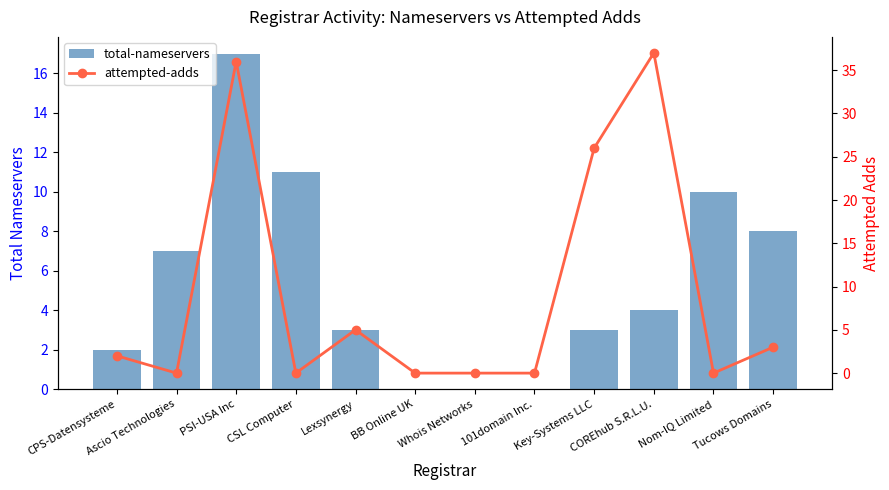

What is the difference between the attempted-adds values at PSI-USA Inc and Whois Networks?

36